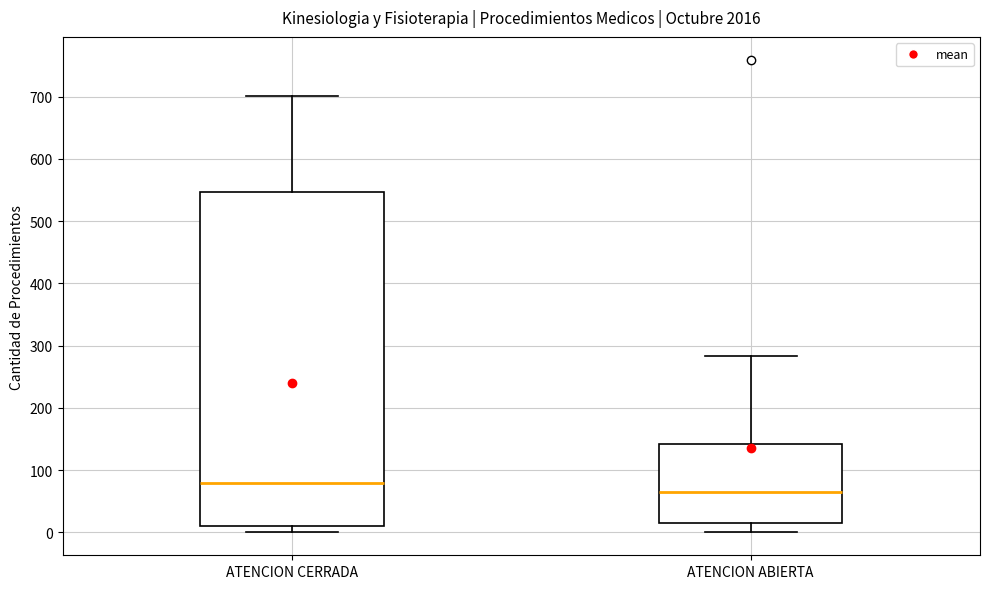

Where is the upper edge of the box for ATENCION CERRADA on the y-axis? The values are not printed on the chart, so give them approximately, as read against the axis.

550